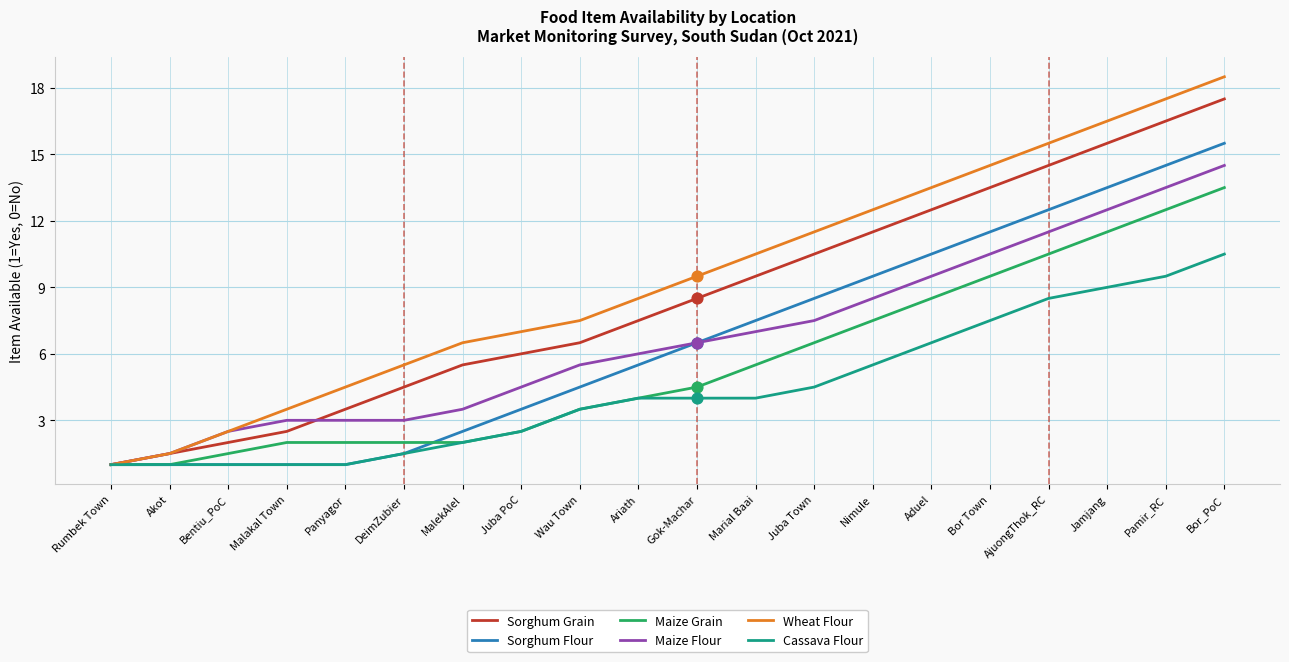

At how many categories does at least one series exceed 8?

11